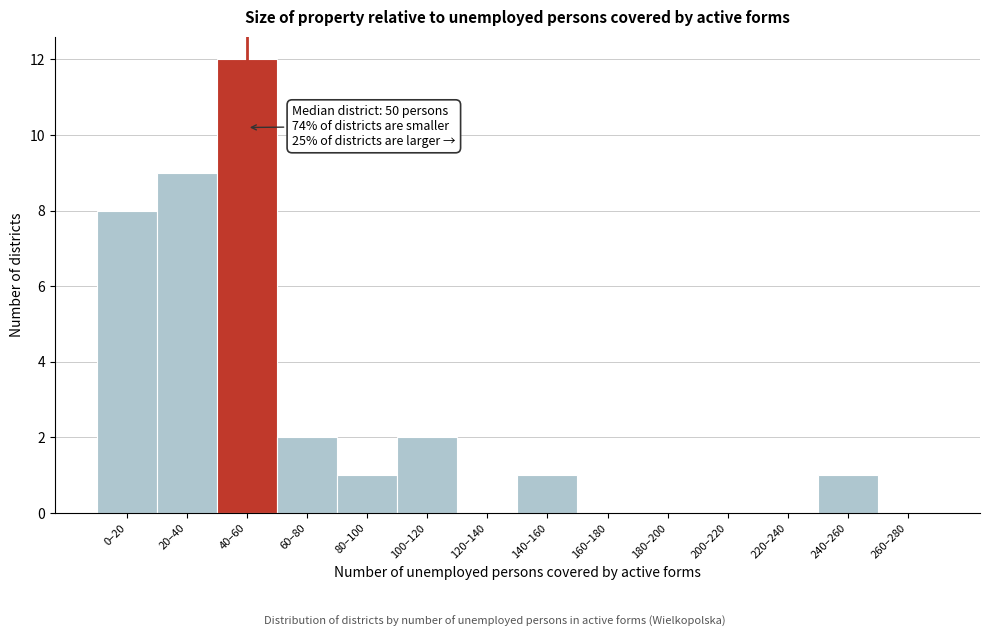

Reading right to left, list all the values displayed in this chart.

260–280=0	240–260=1	220–240=0	200–220=0	180–200=0	160–180=0	140–160=1	120–140=0	100–120=2	80–100=1	60–80=2	40–60=12	20–40=9	0–20=8